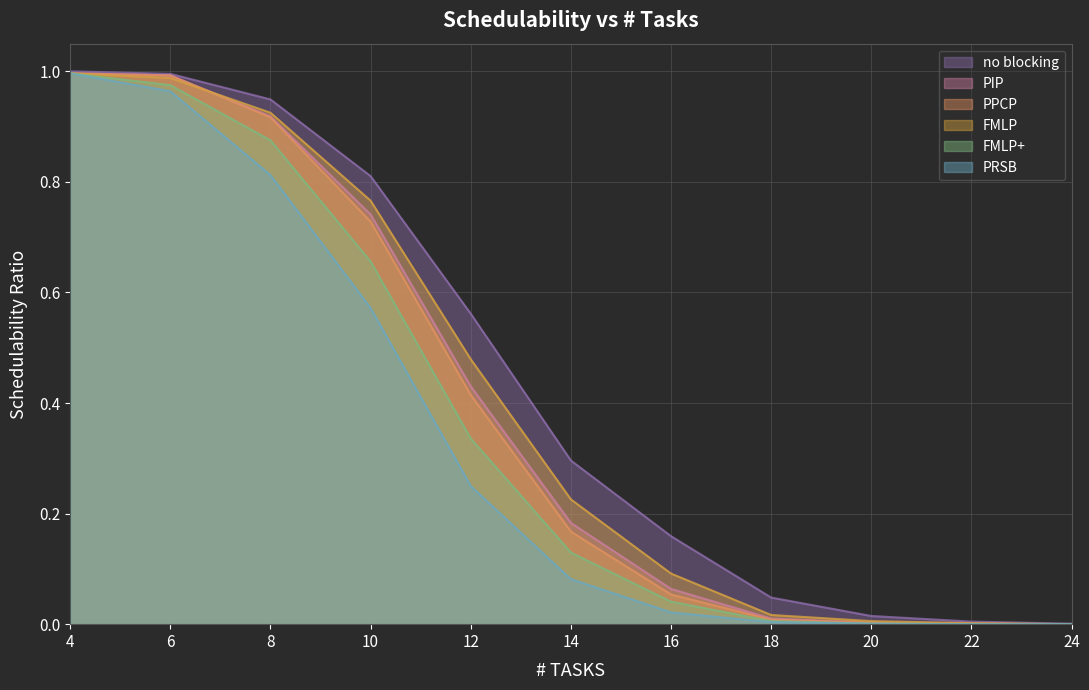

Which series has the widest spread of values?

no blocking